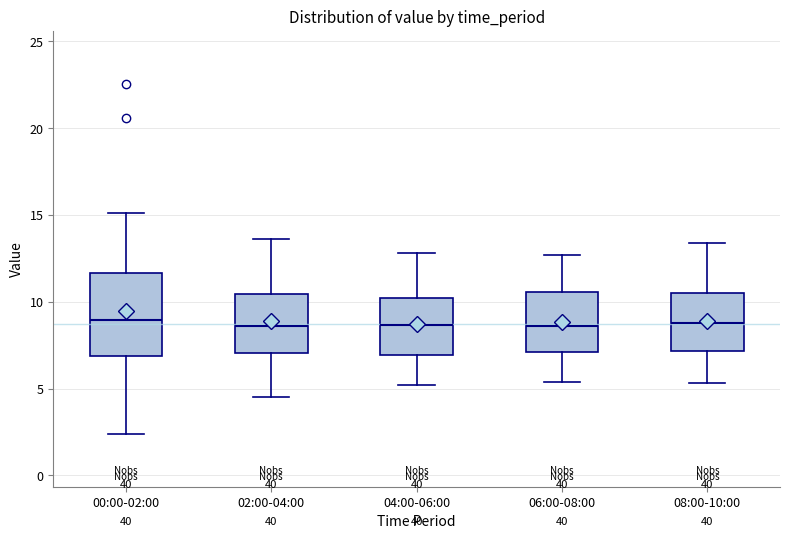

Comparing the boxes themselves (not the whiskers), which one is the tallest?

00:00-02:00